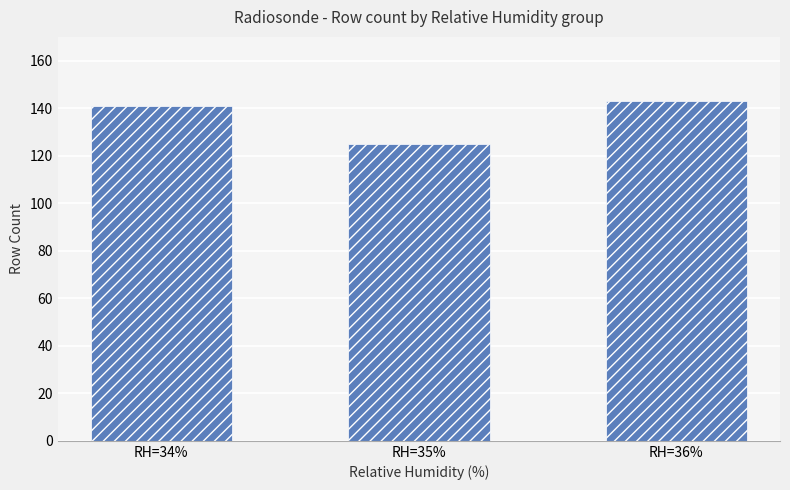

What is the ratio of the value at RH=36% to the value at RH=35%?

1.1